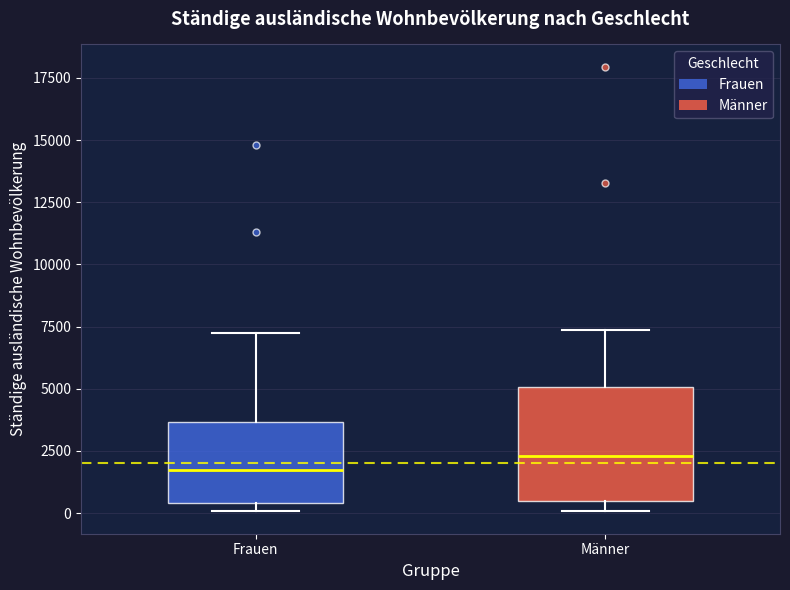

Comparing the boxes themselves (not the whiskers), which one is the tallest?

Männer